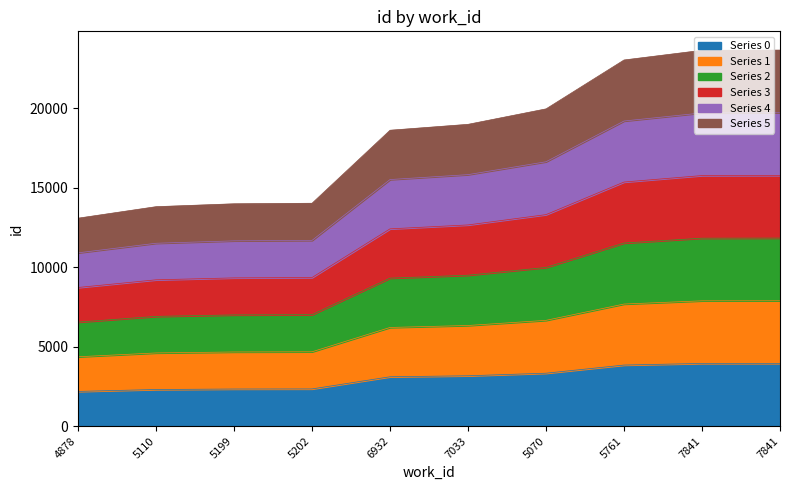

What is the change in value from 6932 to 5761?

+736.8